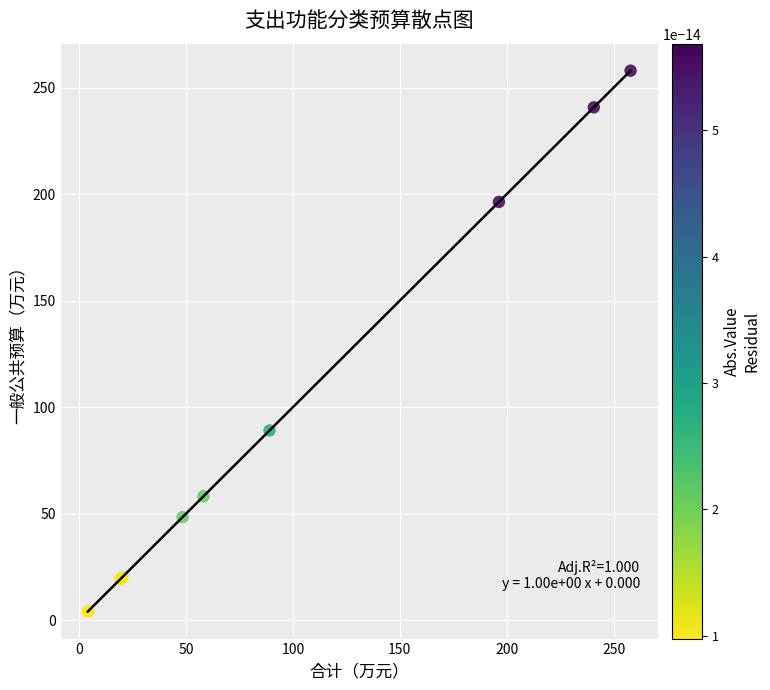

What Y value in the scatter plot is closest to 130?

89.0